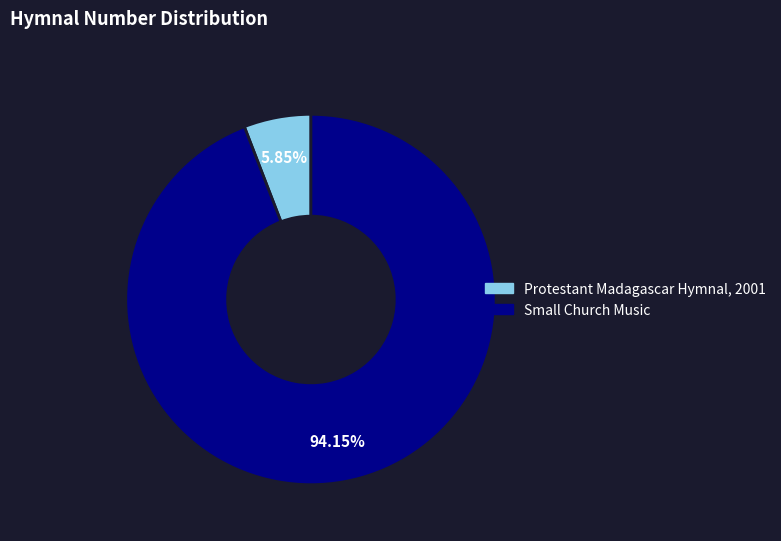

Count the number of slices in the pie.

2